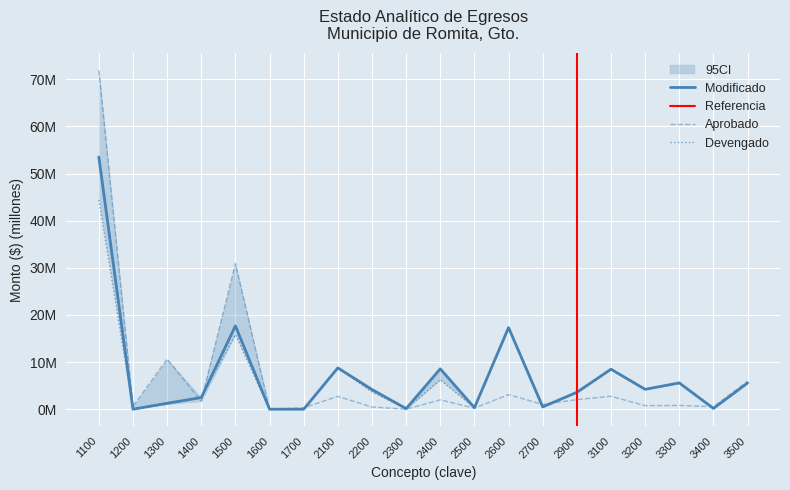

At which label does Devengado reach its peak?

1100